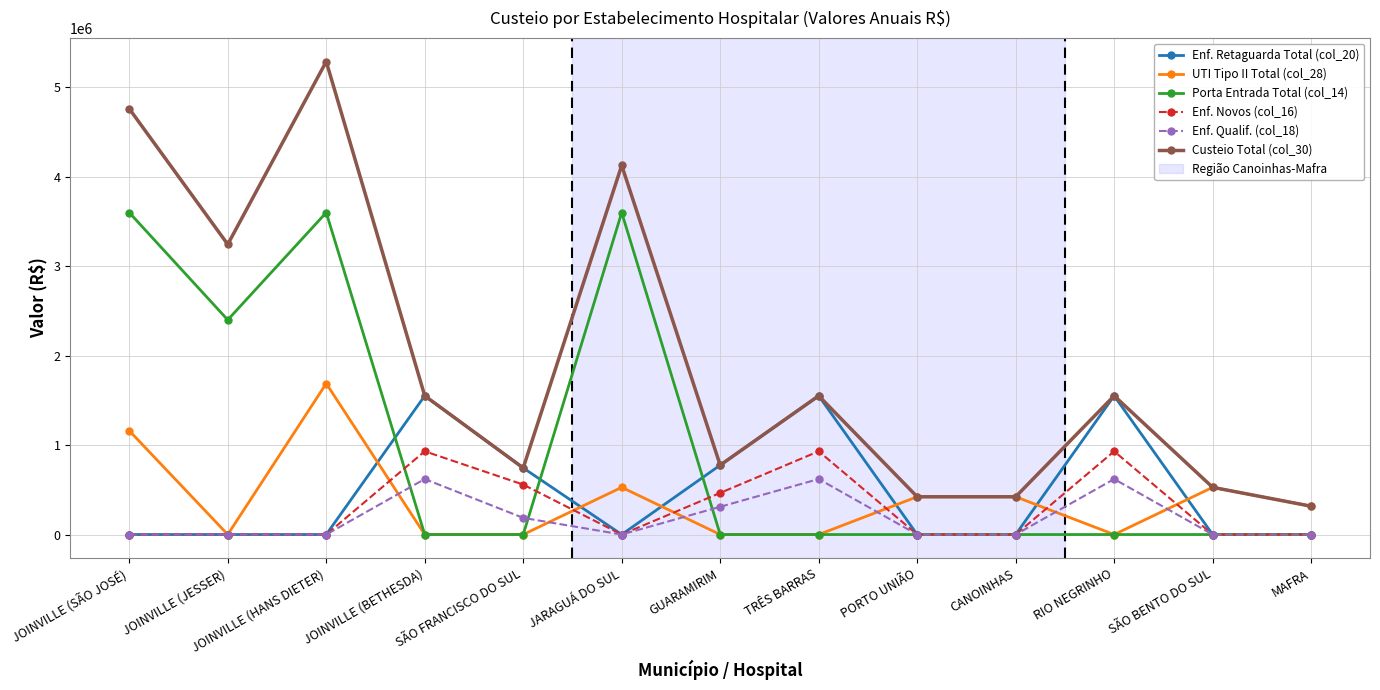

What is the difference between the Custeio Total (col_30) values at MAFRA and GUARAMIRIM?

459003.6